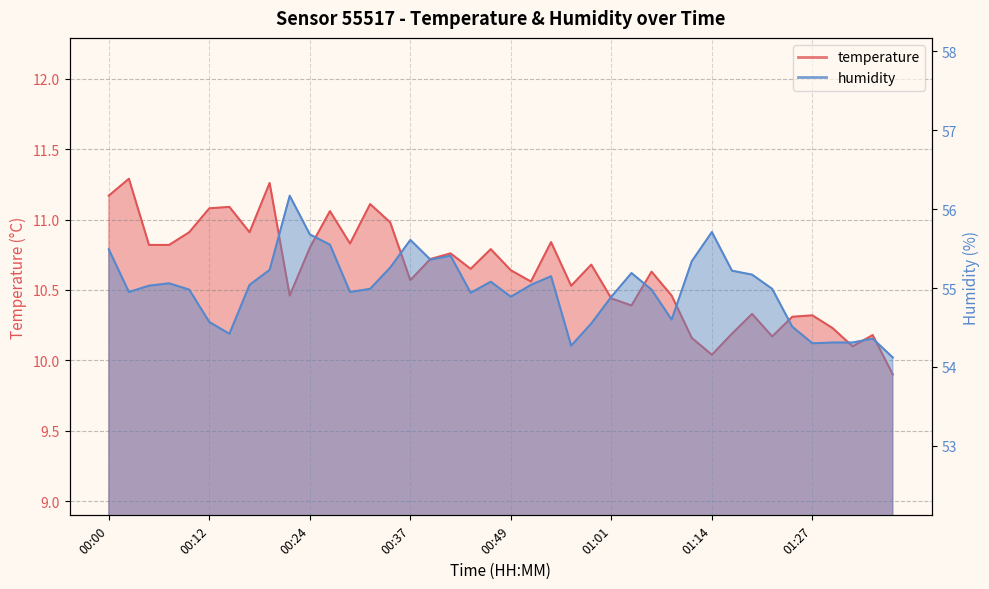

At how many categories does at least one series exceed 44?

40